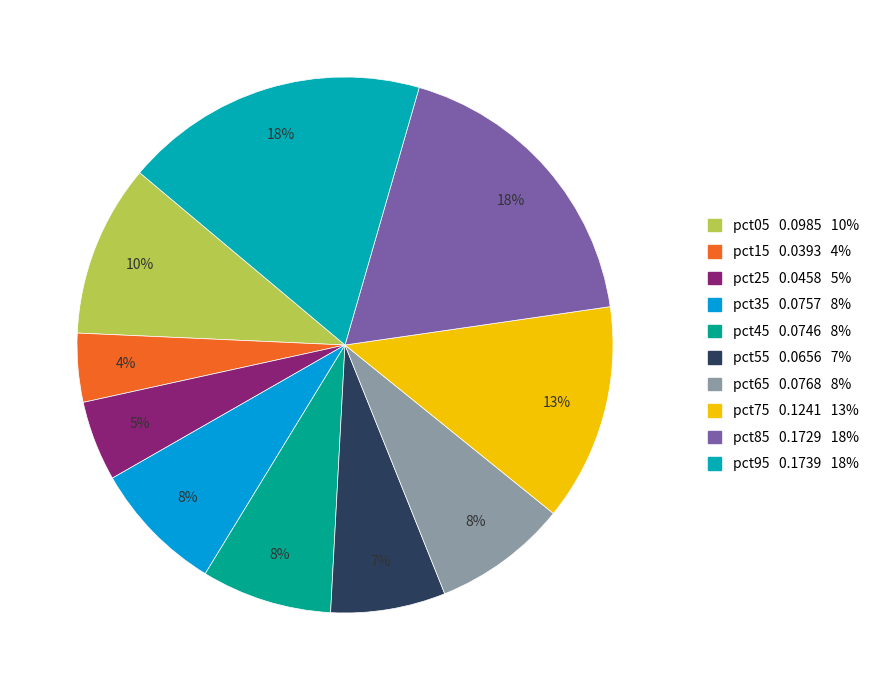

To the nearest percent, what portion does pct85 represent?

18%